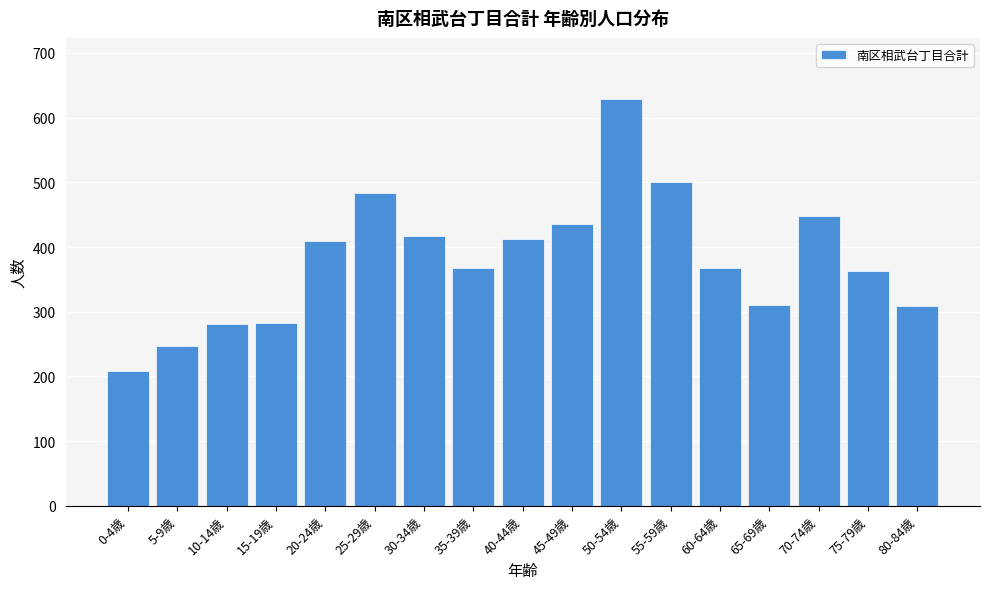

What is the sum of the values at 55-59歳 and 30-34歳?

917